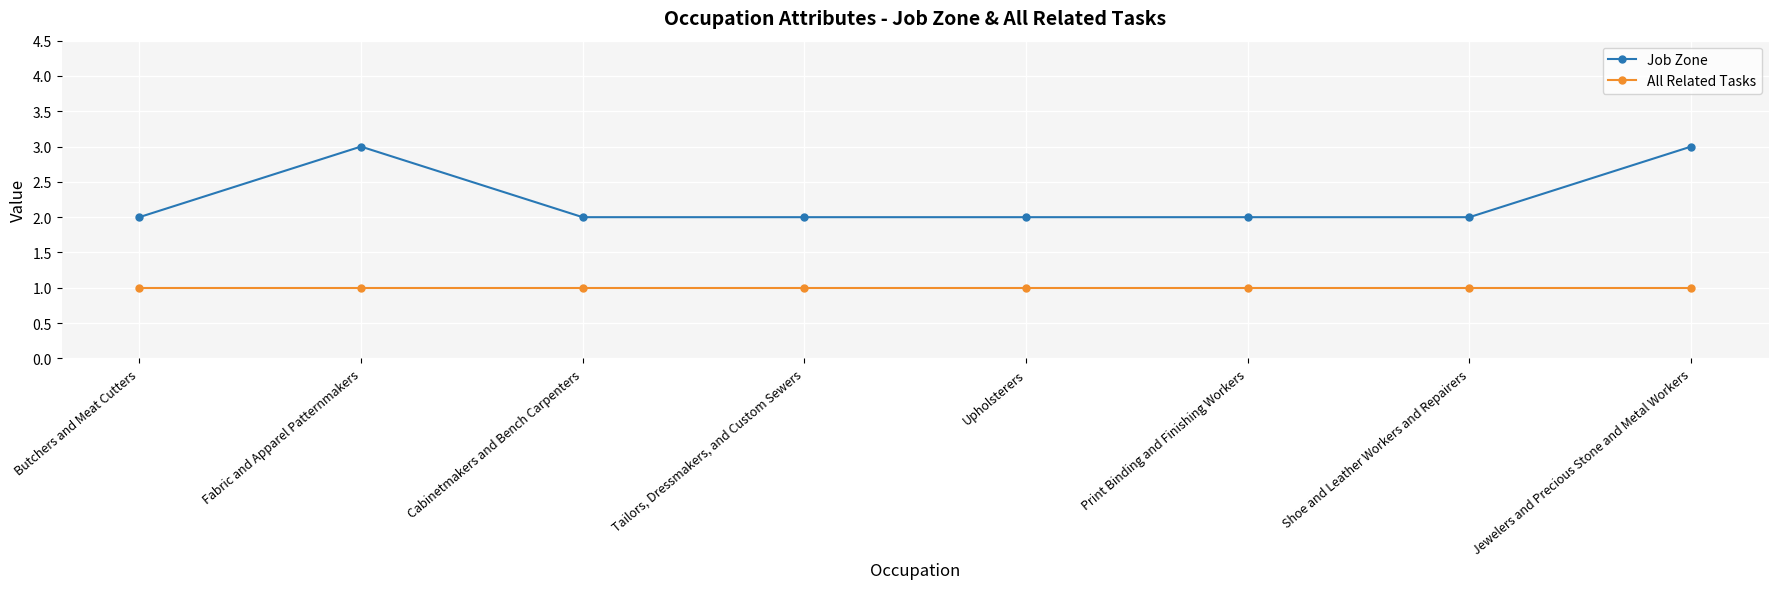

True or false: All Related Tasks has a value of 1 at Print Binding and Finishing Workers.

True